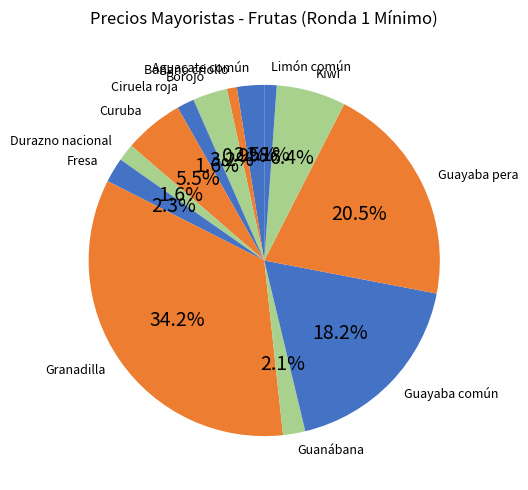

Is there any slice that represents more than half of the pie?

No